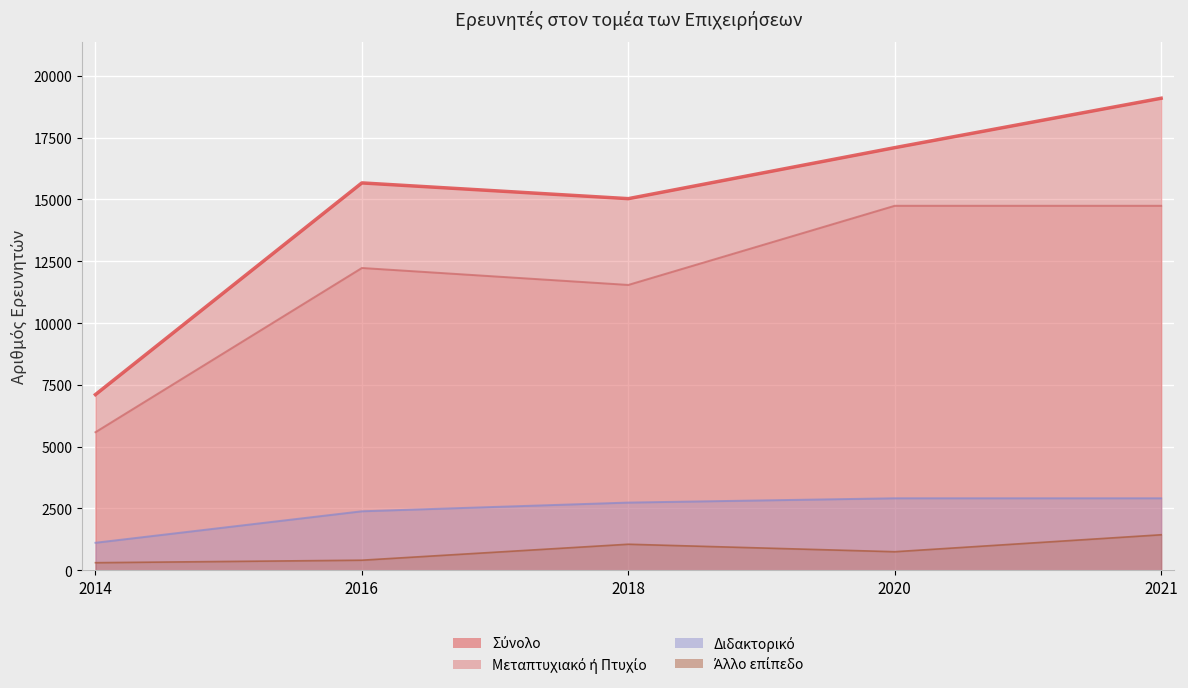

Which series has the largest range (max minus min)?

Σύνολο